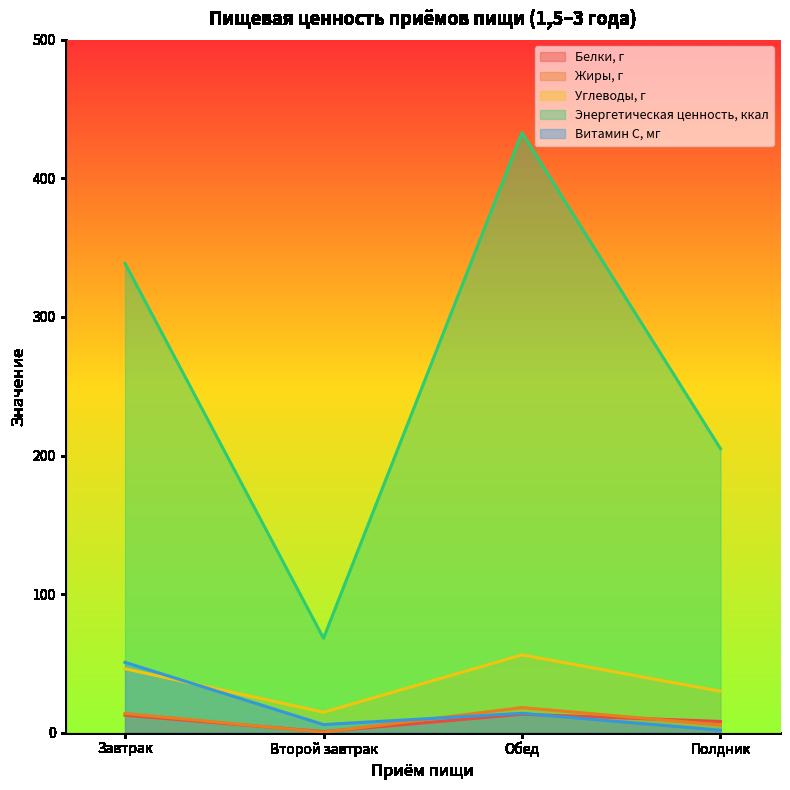

What is the sum of the Энергетическая ценность, ккал values at Полдник and Завтрак?

543.5